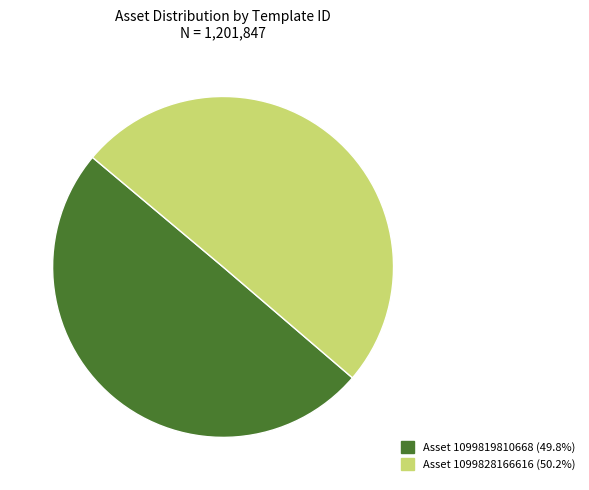

Approximately how many times larger is the value at Asset 1099819810668 (49.8%) compared to Asset 1099828166616 (50.2%)?

1.0